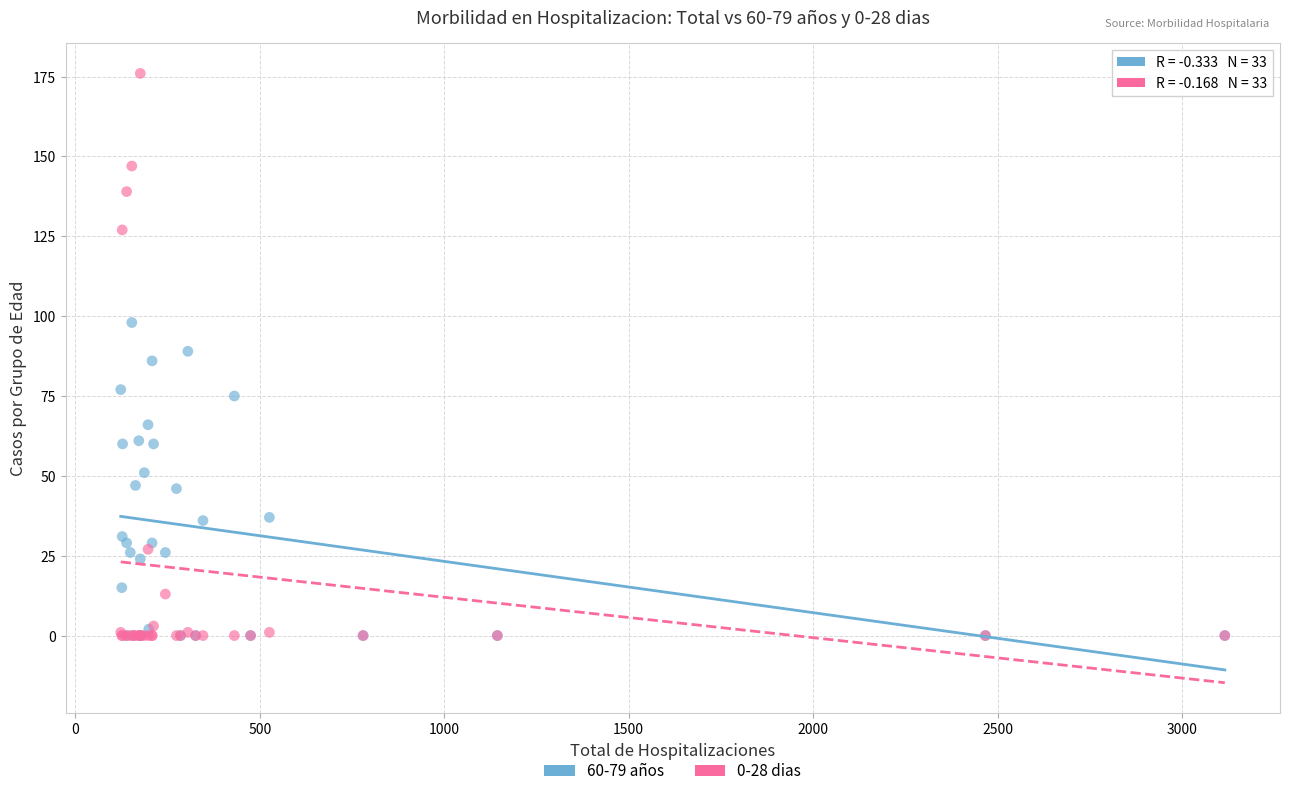

What are all the series names shown in the legend?

60-79 años, 0-28 dias